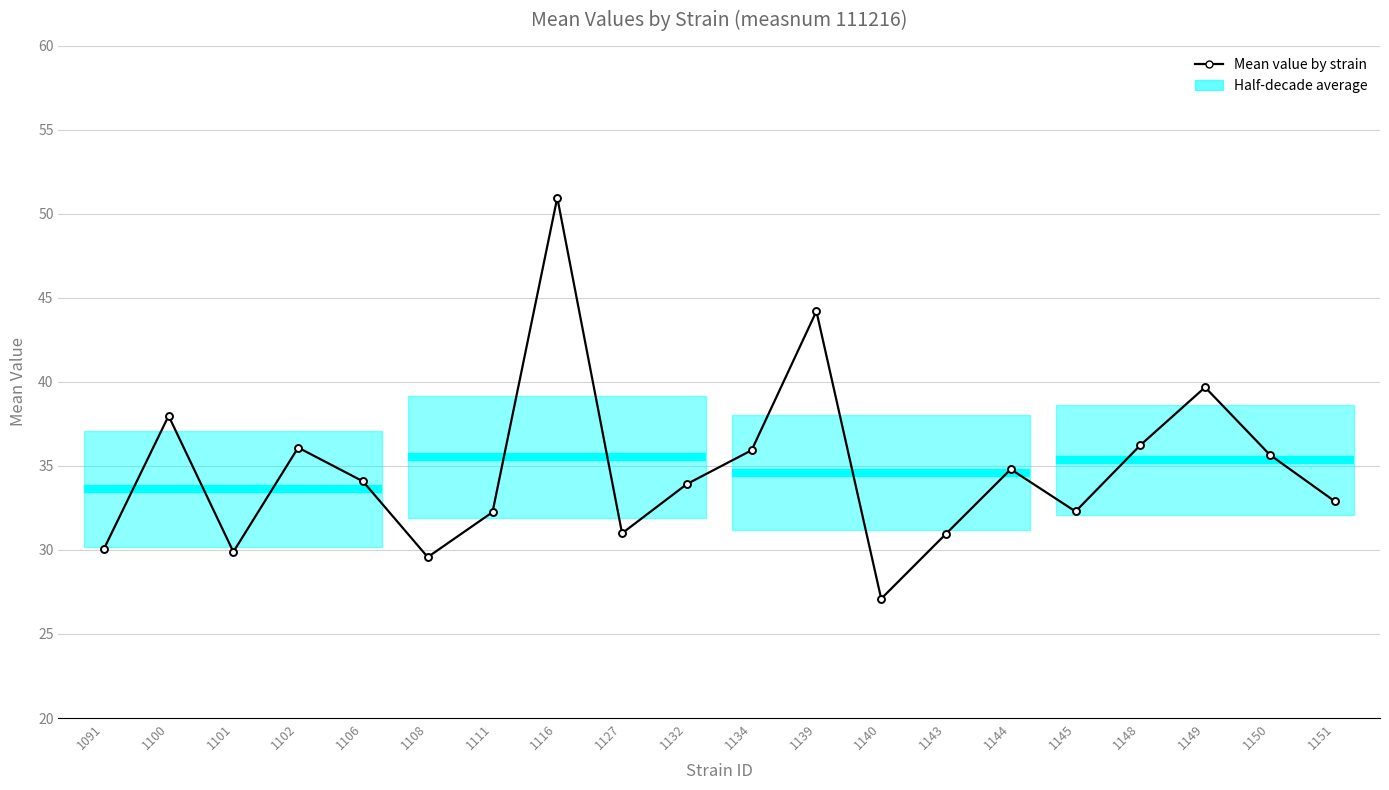

How many values exceed 34?

10